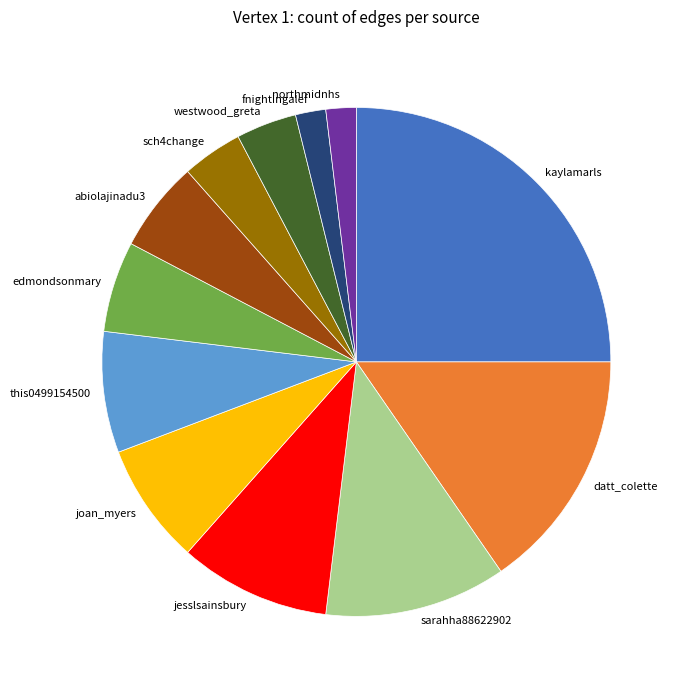

Which slice is the largest?

kaylamarls